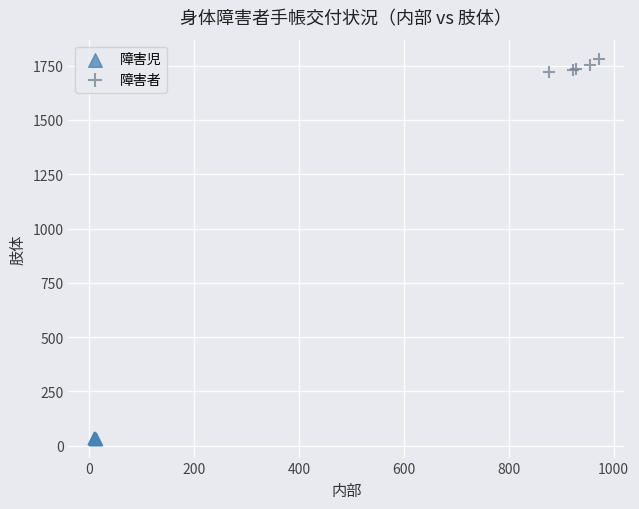

Which series reaches the minimum Y coordinate?

障害児